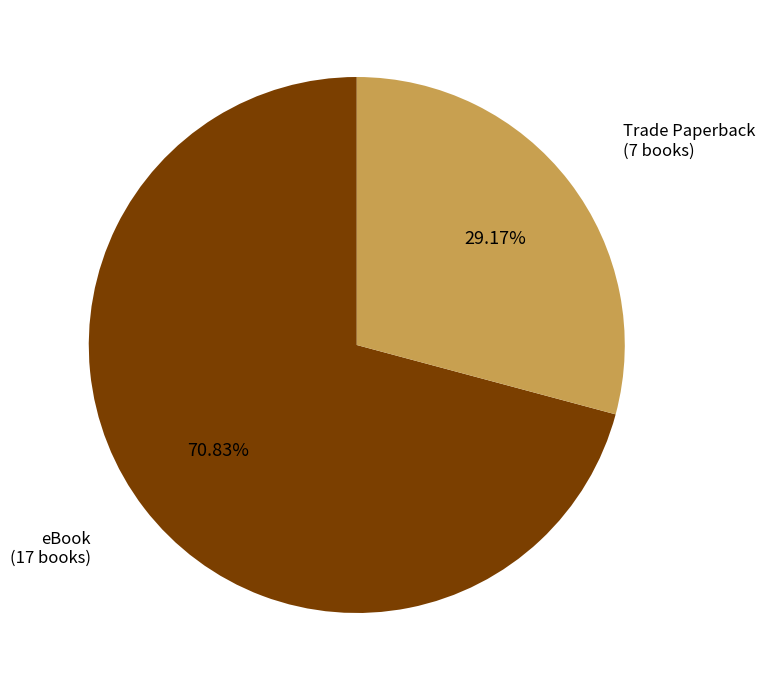

To the nearest percent, what portion does Trade Paperback represent?

29%